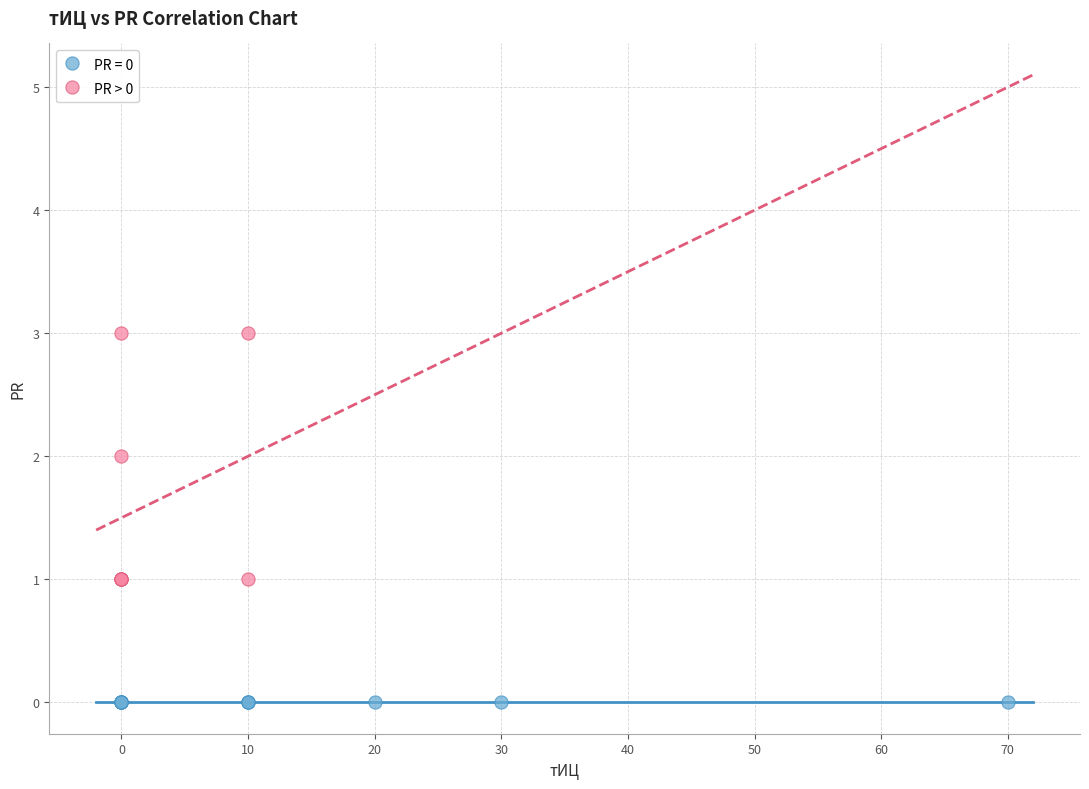

Which series reaches the maximum Y coordinate?

PR > 0